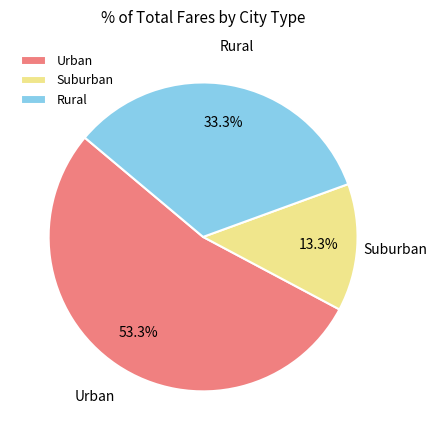

Is there a majority slice in this chart?

Yes